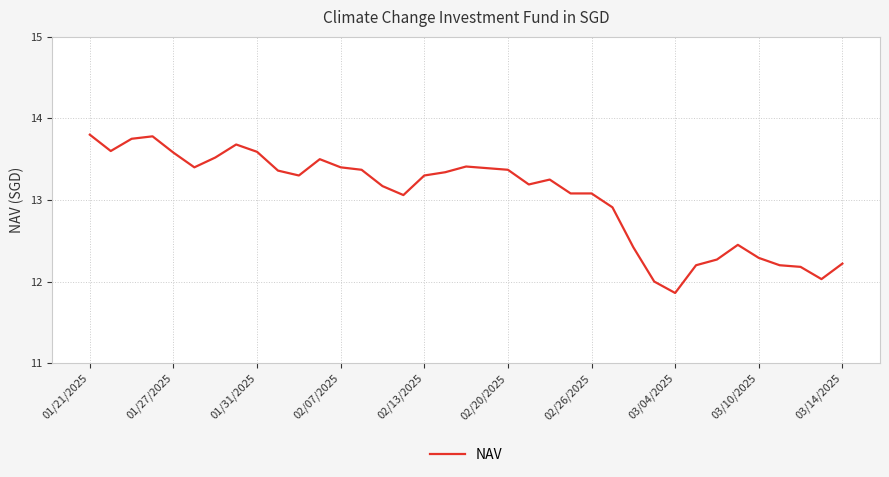

What is the difference between the maximum and minimum values?

1.9